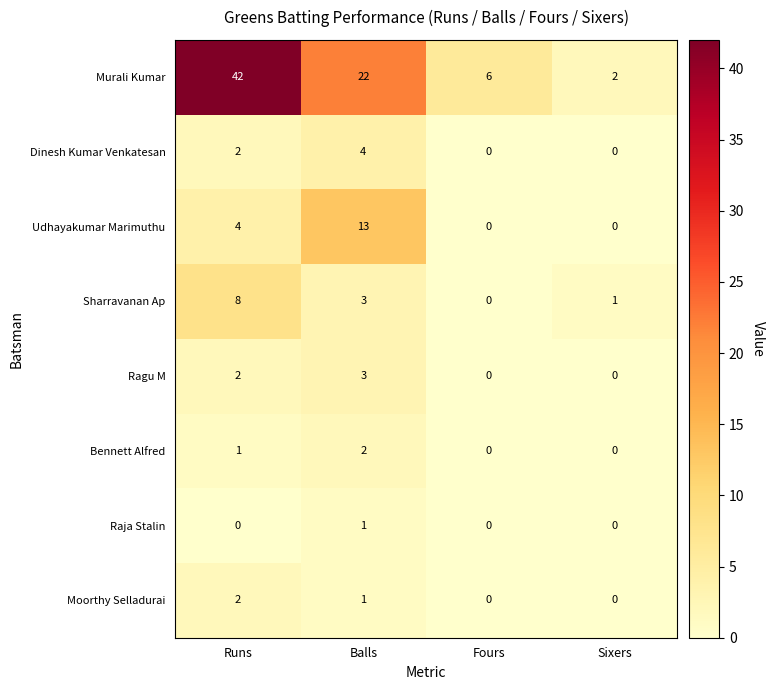

What is the difference between the Sharravanan Ap values at Balls and Fours?

3